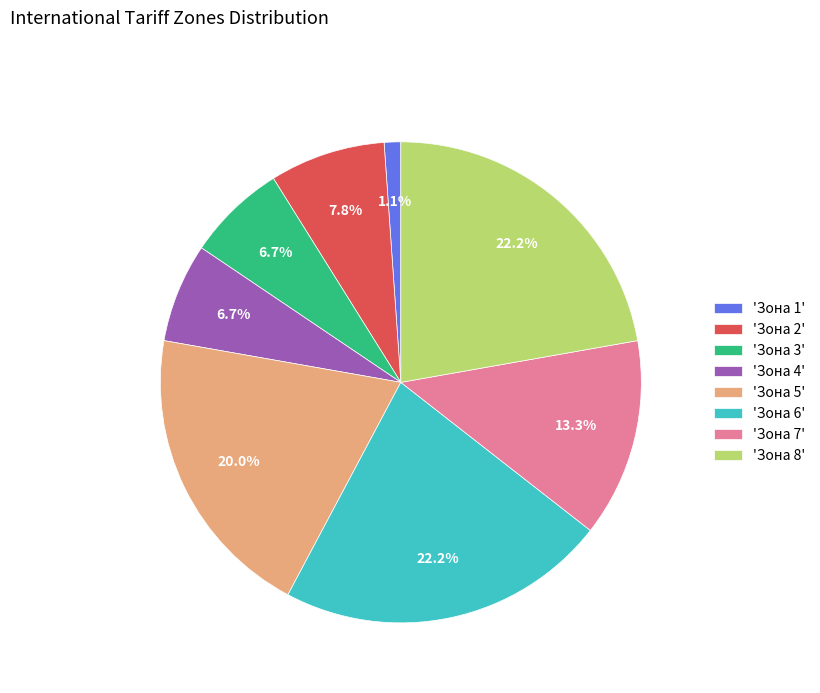

To the nearest percent, what is the average slice percentage?

12%